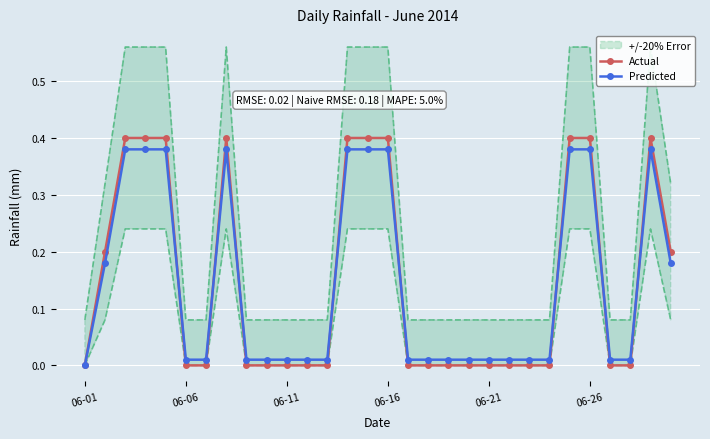

What is the average value of the Actual series?

0.1